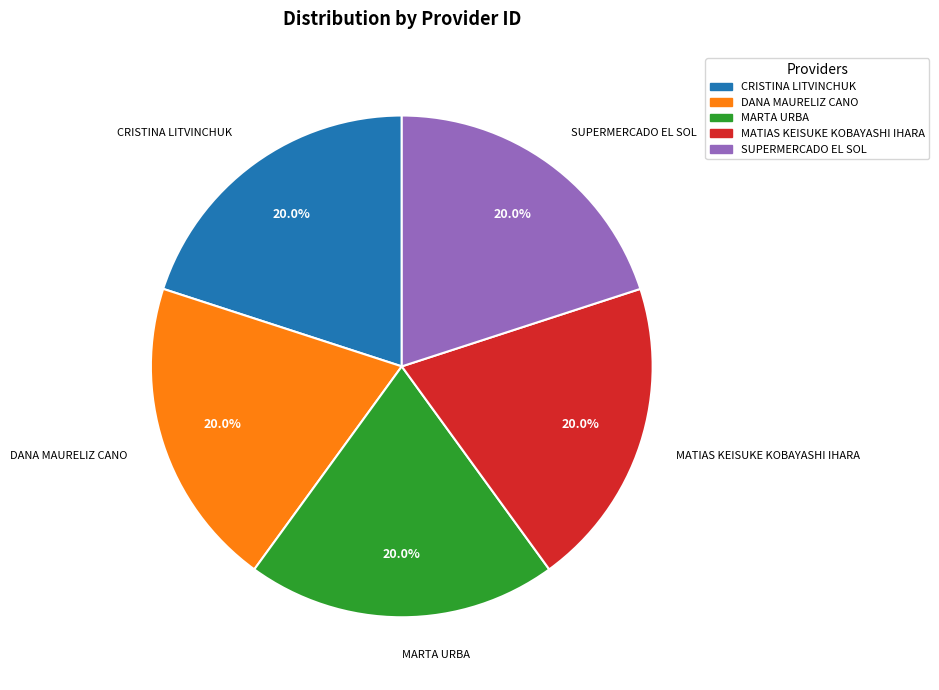

Is MARTA URBA the majority of the pie?

No